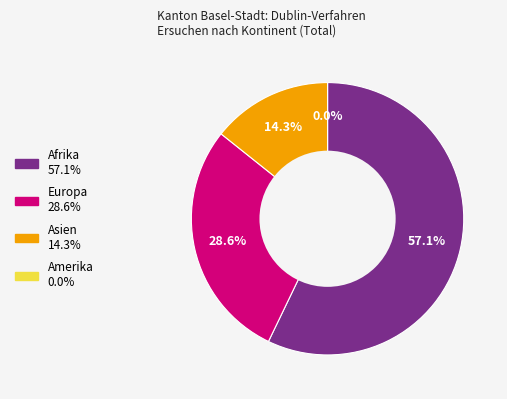

Does any single category account for the majority?

Yes